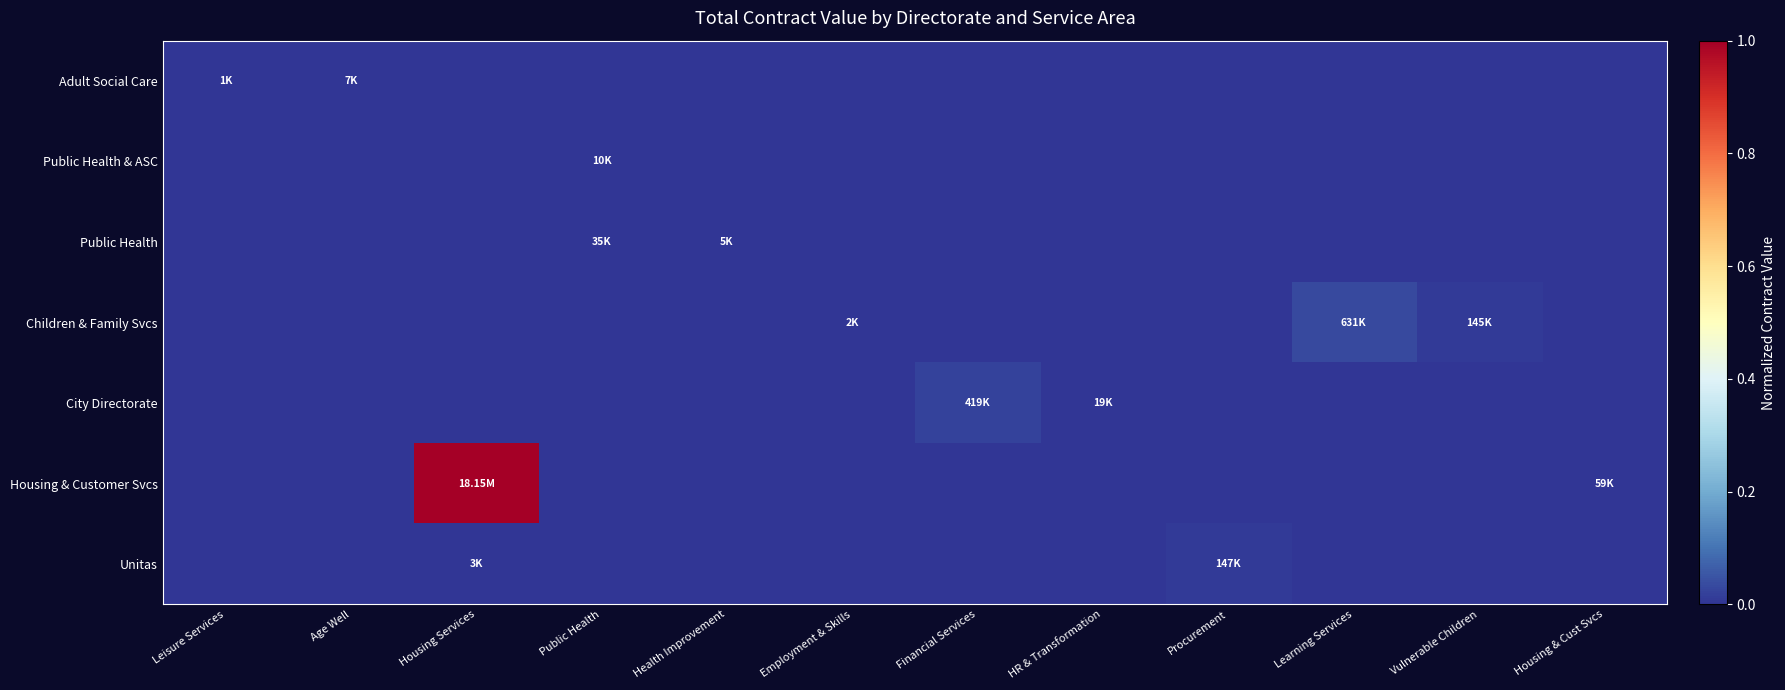

Rank the series at Financial Services from highest to lowest value.

City Directorate, Adult Social Care, Public Health & ASC, Public Health, Children & Family Svcs, Housing & Customer Svcs, Unitas